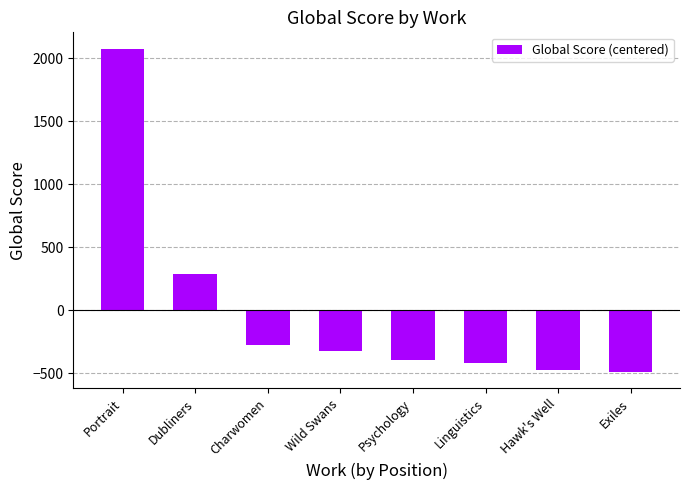

Reading left to right, extract all data points from this chart.

2075.5	290.5	-271.5	-320.5	-395.5	-419.5	-470.5	-488.5